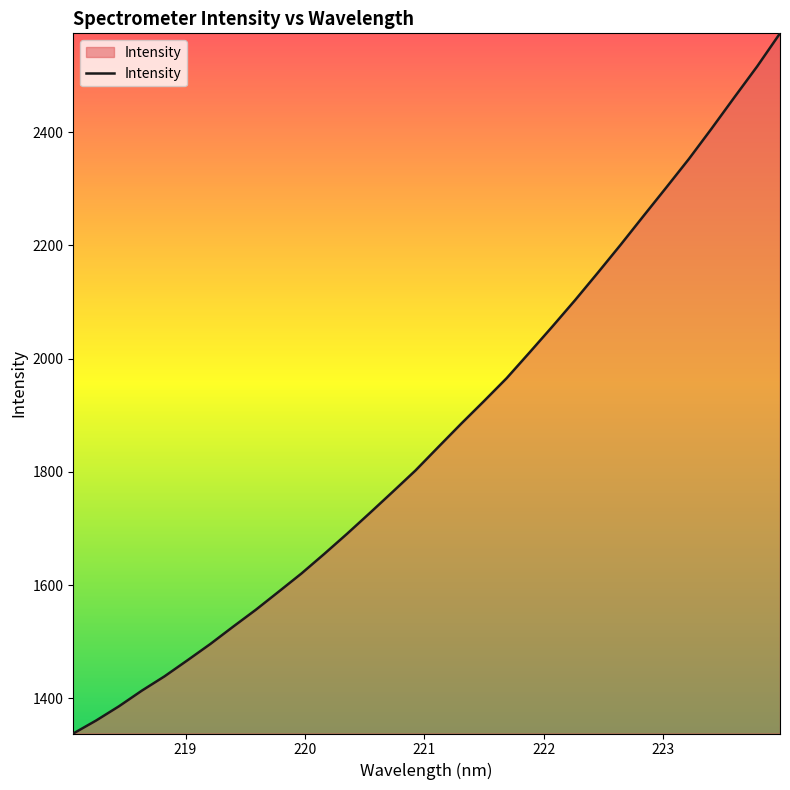

Reading right to left, what are all the values shown in this chart?

2574.2	2516.0	2461.5	2406.3	2352.5	2301.8	2251.5	2200.8	2151.5	2103.1	2056.3	2010.6	1965.4	1924.7	1884.8	1843.8	1802.4	1764.7	1727.4	1690.7	1655.2	1620.6	1588.4	1556.5	1526.5	1495.9	1467.3	1439.1	1413.6	1386.1	1361.0	1338.1